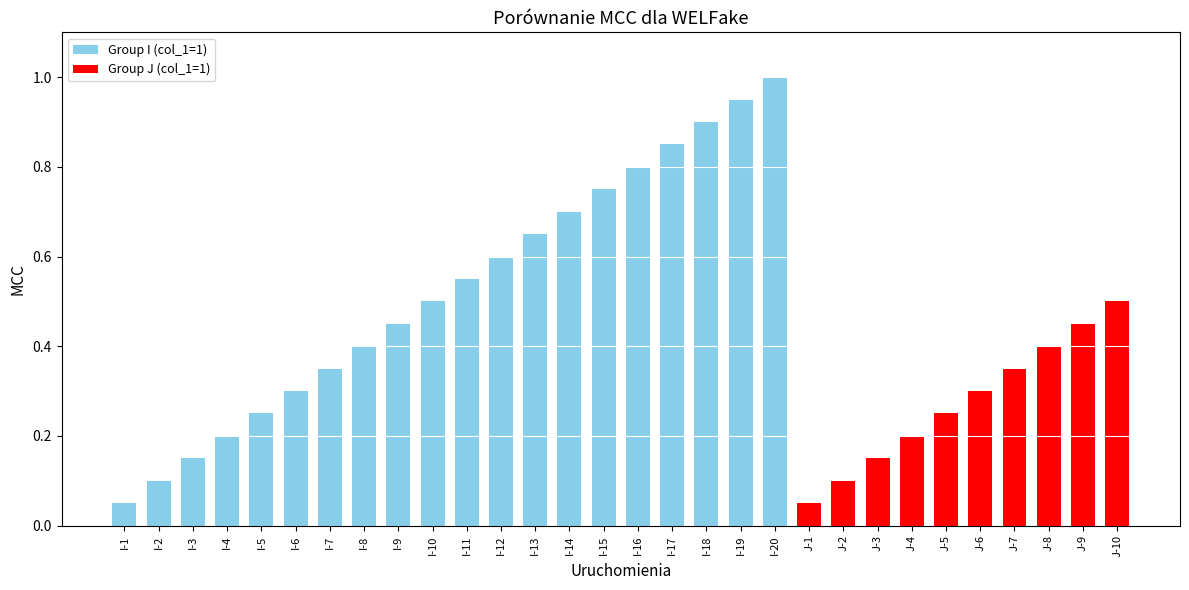

How many bars are there in total?

30